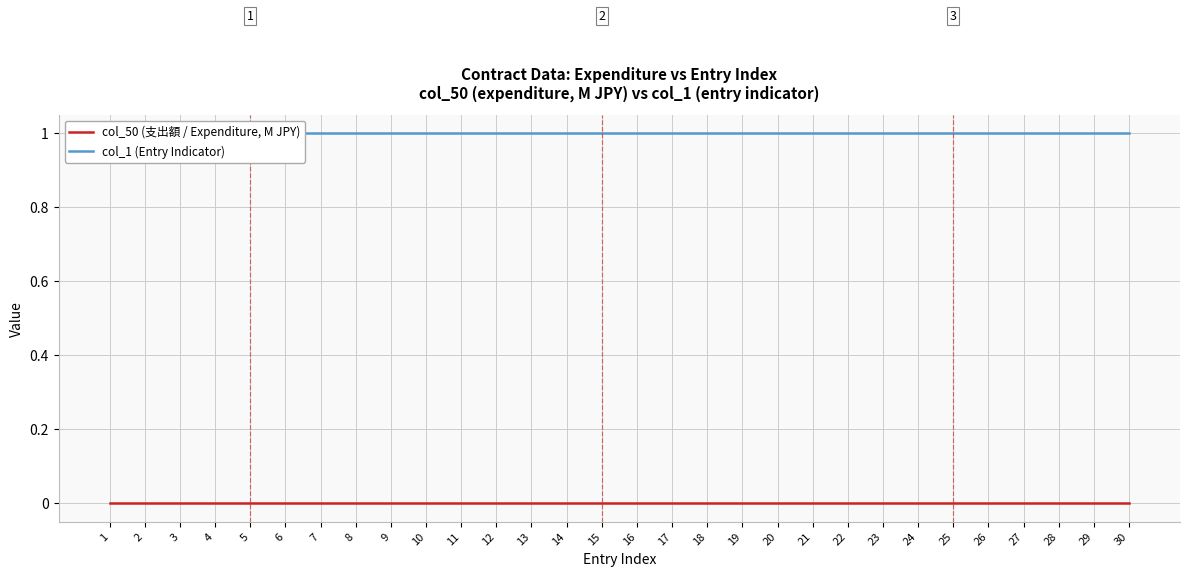

What is the highest value of the col_1 (Entry Indicator) series?

1